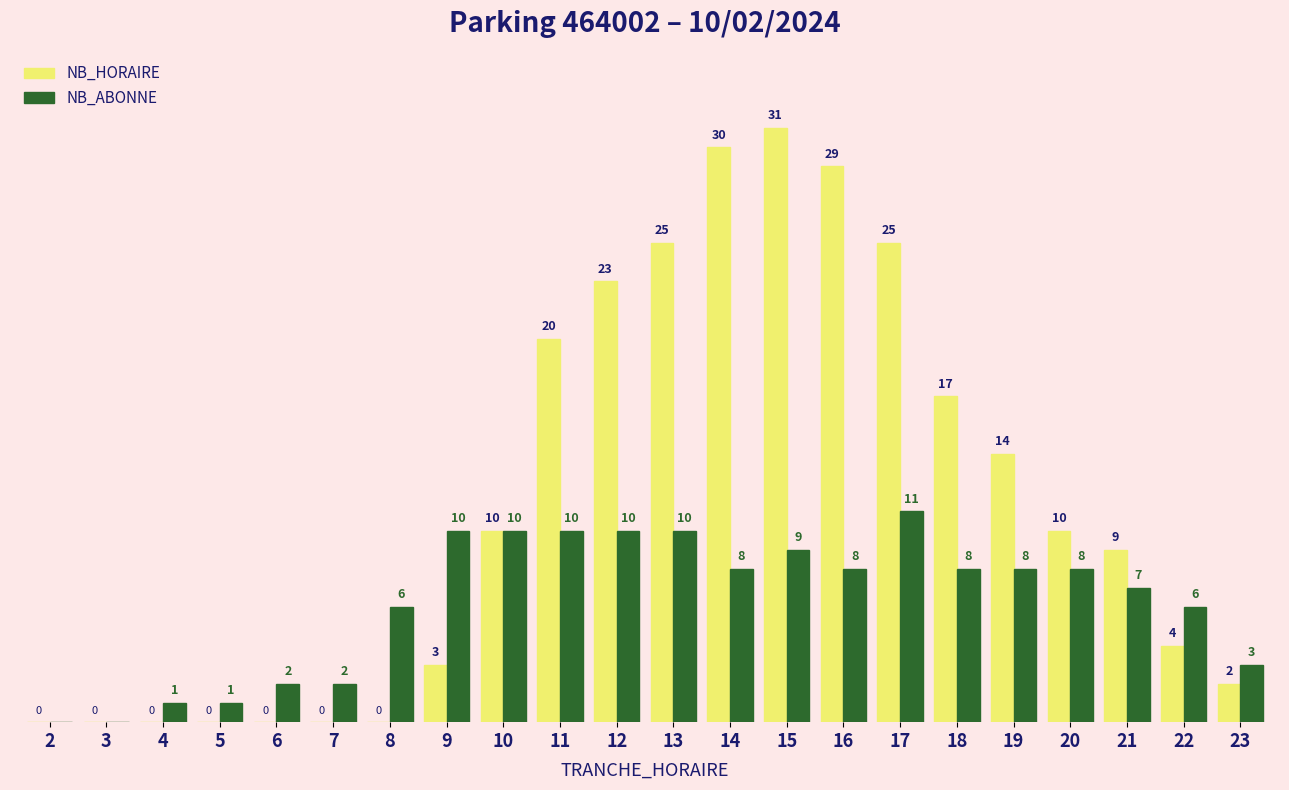

Between 3 and 7, which series saw the biggest shift?

NB_ABONNE